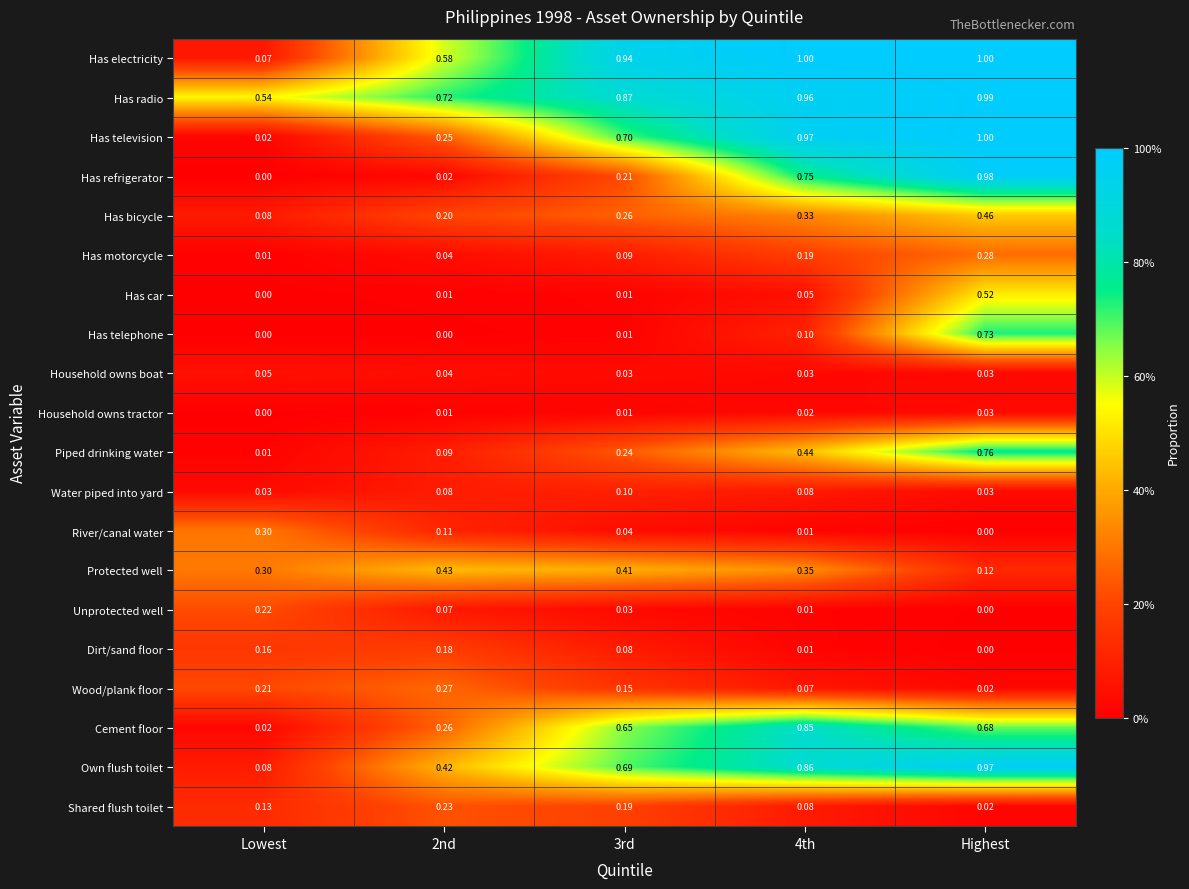

At how many categories does at least one series exceed 0?

5